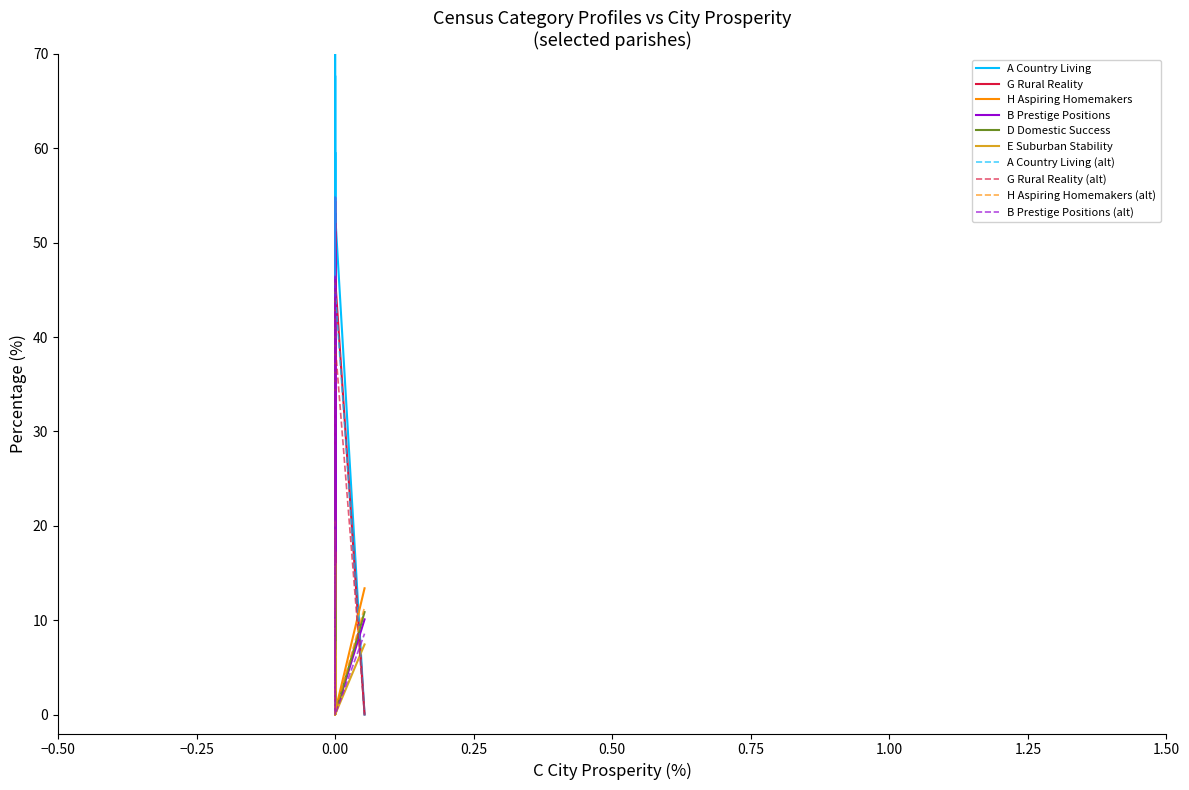

What is the label of the 12th point from the right?

Wimborne Minster